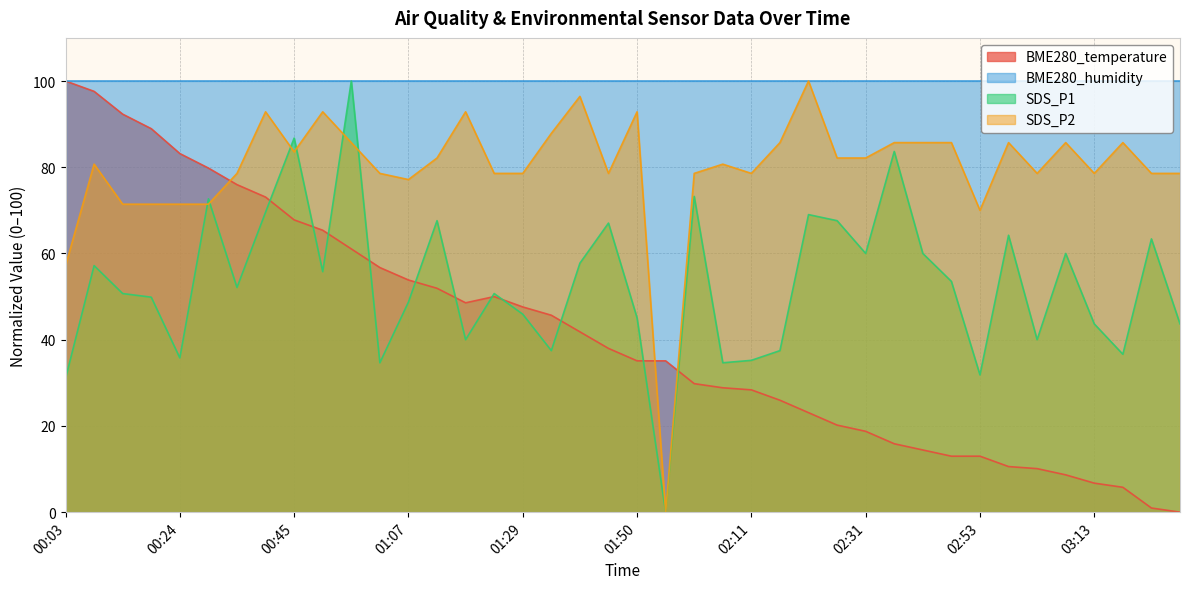

What is the approximate value of SDS_P2 at 02:47?

85.7